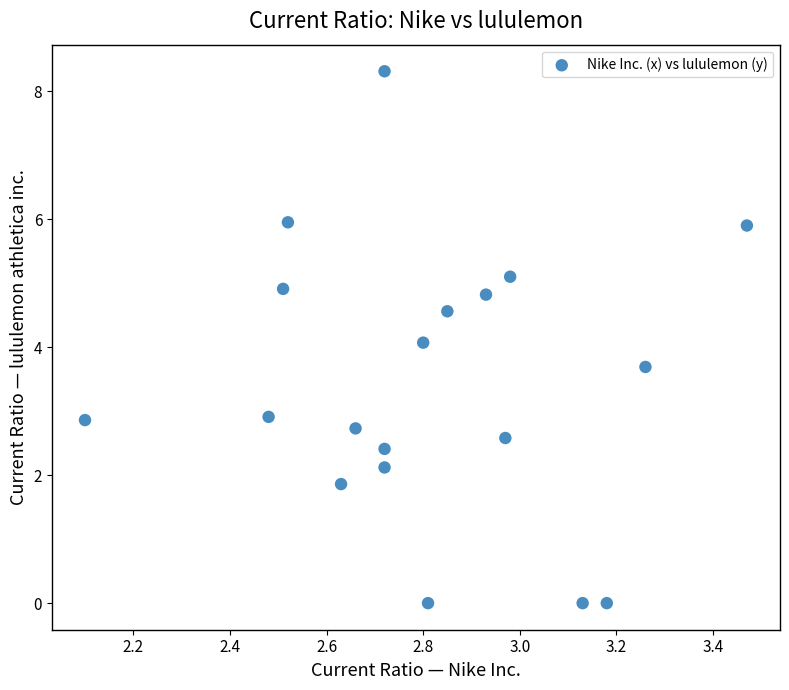

What is the range of X values (max minus min)?

1.4